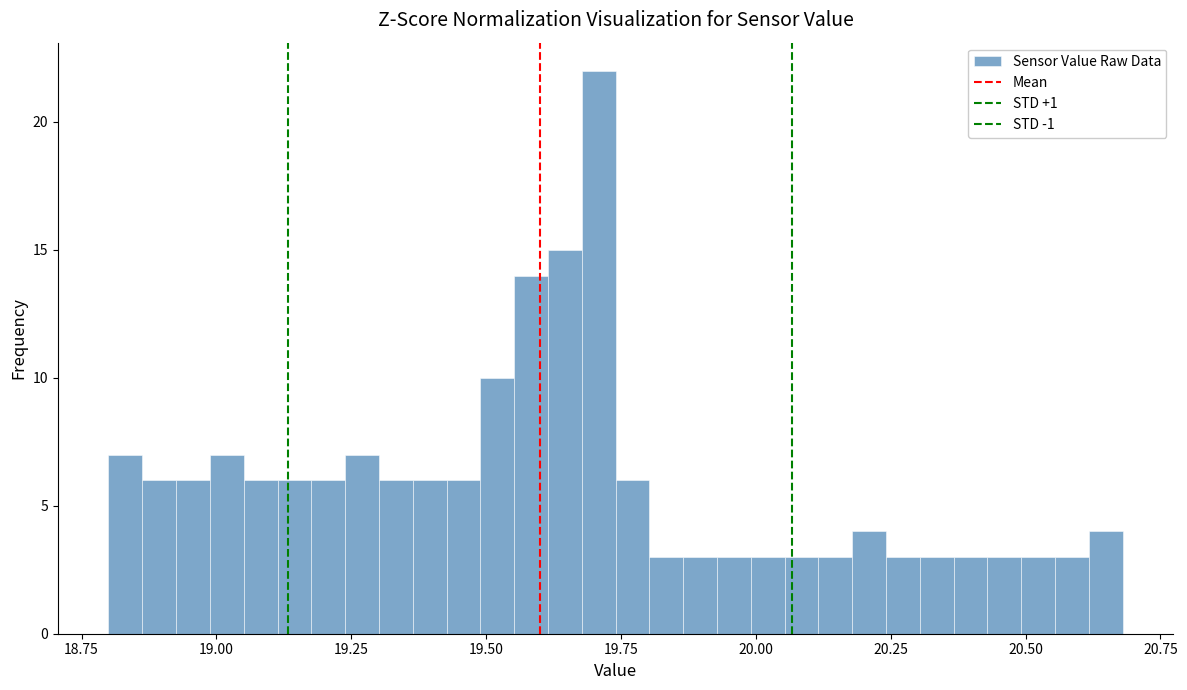

Read against the x-axis, roughly where is the centre of the tallest bar?

19.70